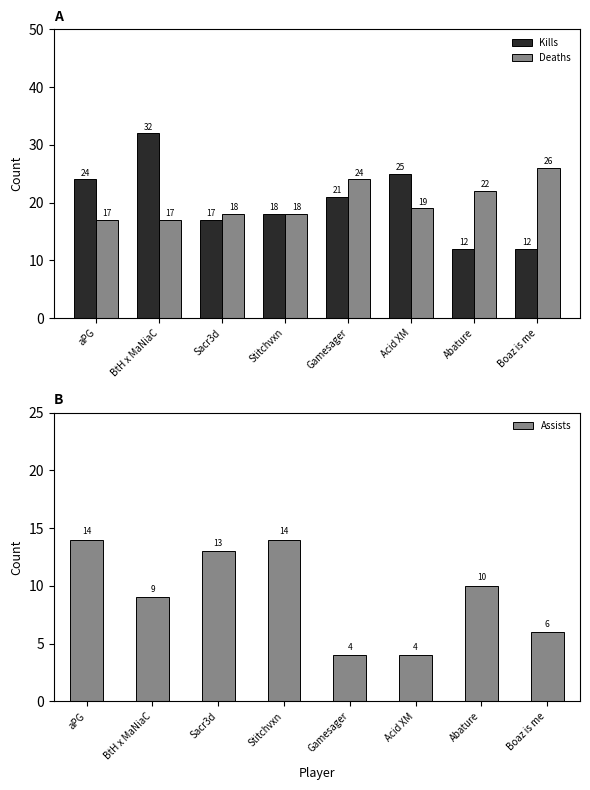

True or false: Assists has a value of 14 at Stitchvxn.

True